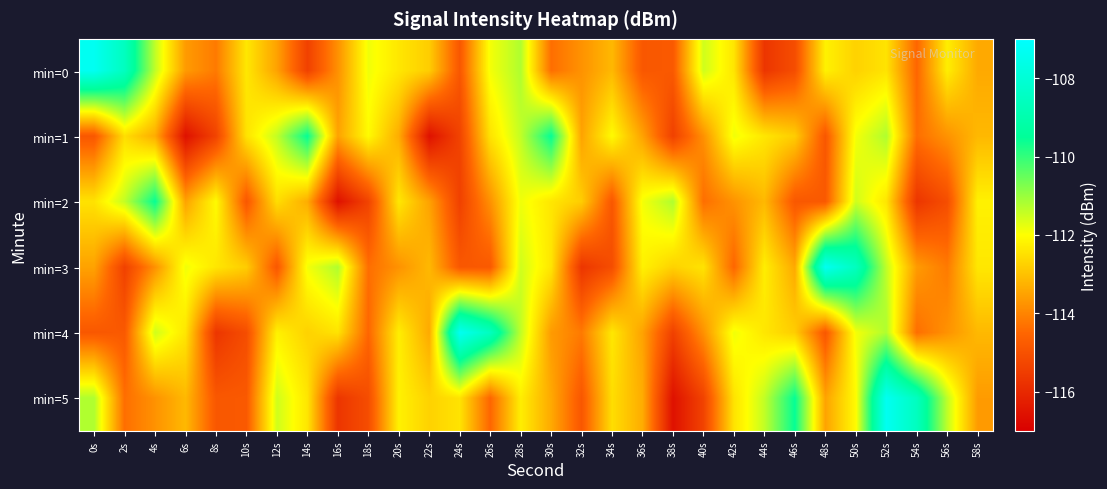

Rank the series at 38s from lowest to highest value.

min=5, min=1, min=4, min=0, min=3, min=2